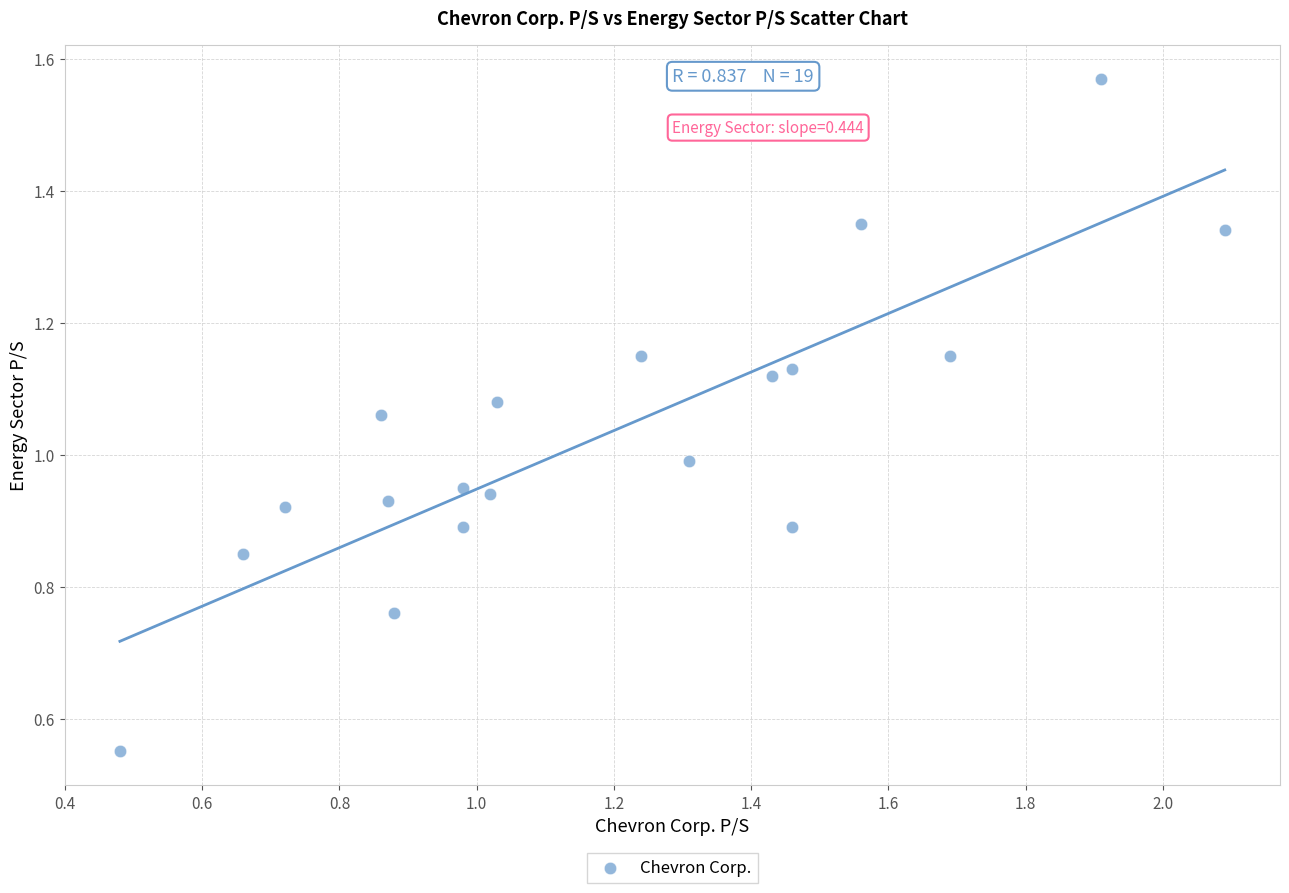

What is the range of Y values (max minus min)?

1.0